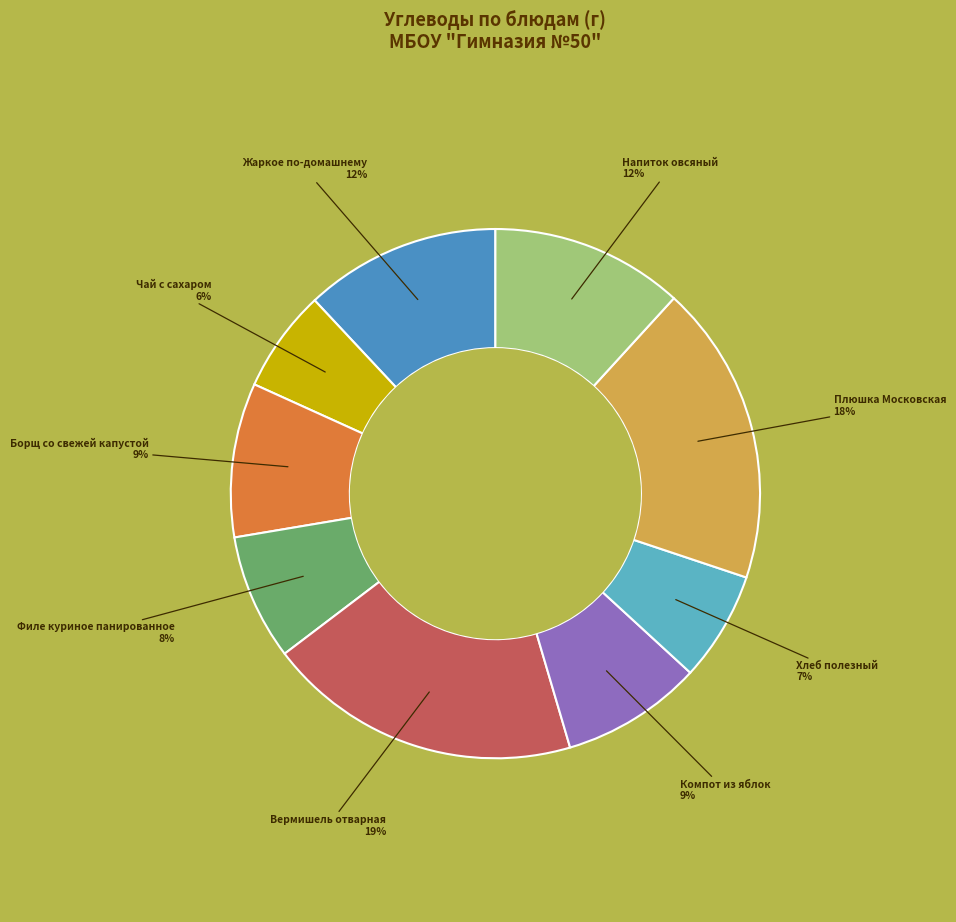

How many segments does this pie chart have?

9